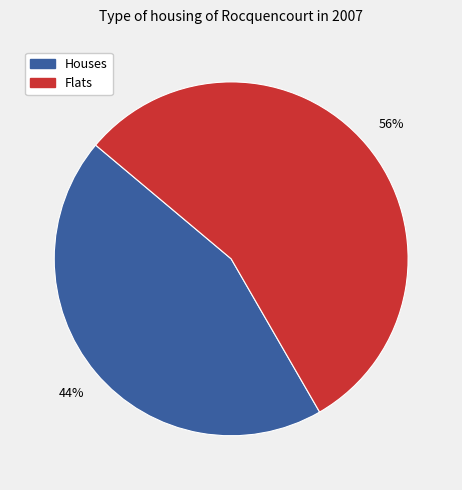

Is there any slice that represents more than half of the pie?

Yes